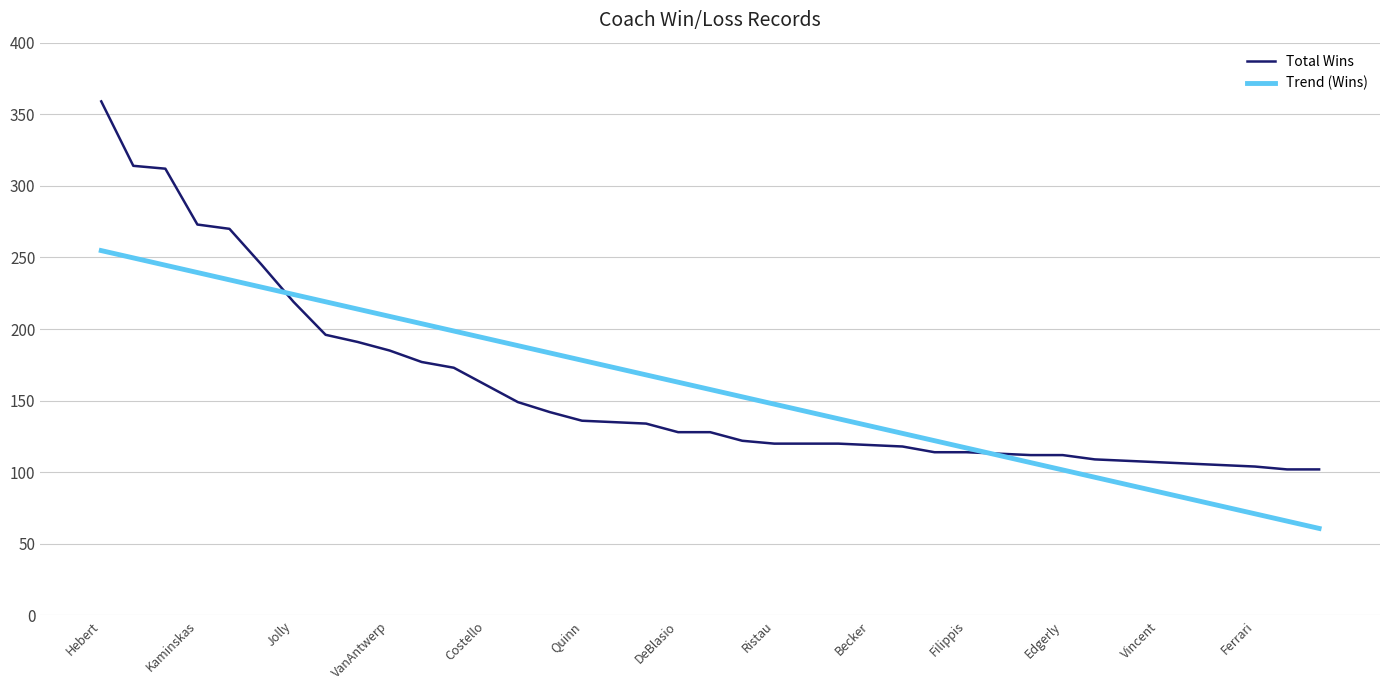

What is the highest value of the Trend (Wins) series?

254.8